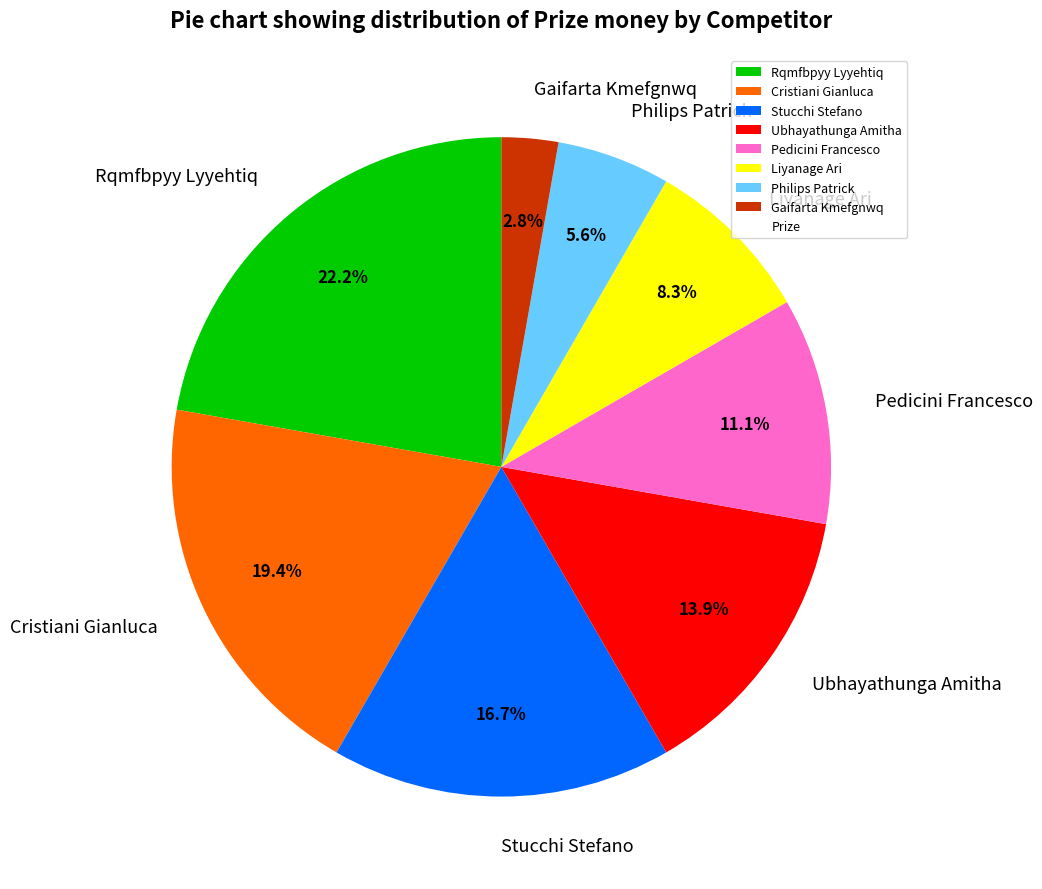

What percentage do Gaifarta Kmefgnwq and Cristiani Gianluca together represent?

22.2%